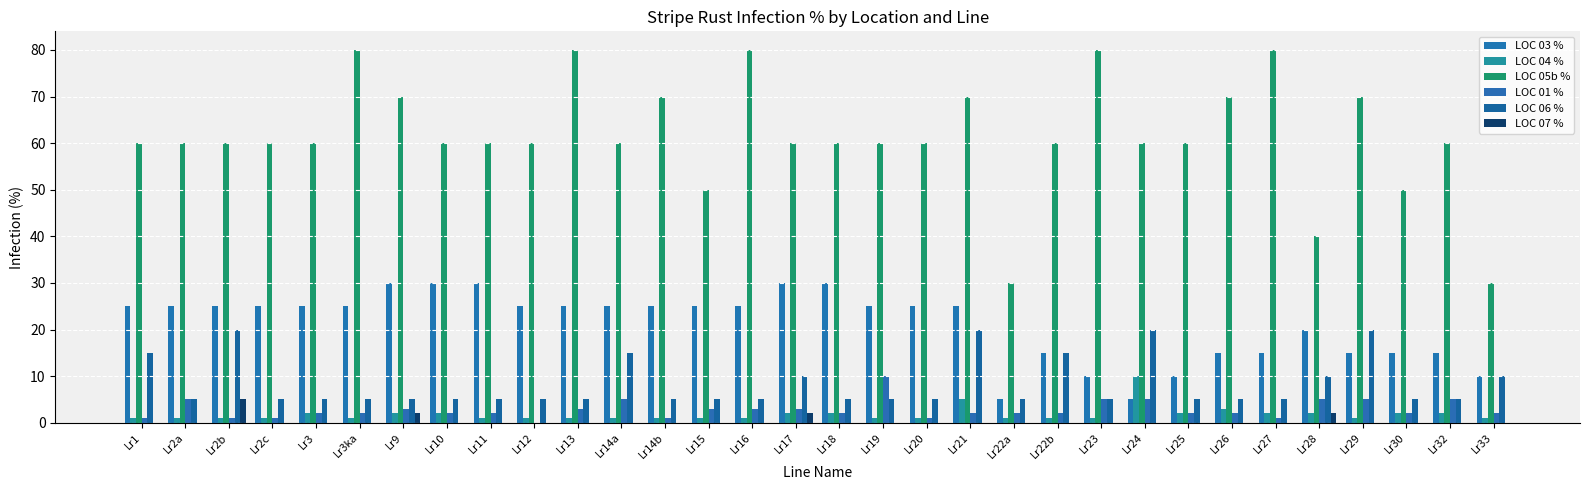

Rank the categories by LOC 04 % value from highest to lowest.

Lr24, Lr21, Lr26, Lr3, Lr9, Lr10, Lr17, Lr18, Lr25, Lr27, Lr28, Lr30, Lr32, Lr1, Lr2a, Lr2b, Lr2c, Lr3ka, Lr11, Lr12, Lr13, Lr14a, Lr14b, Lr15, Lr16, Lr19, Lr20, Lr22a, Lr22b, Lr23, Lr29, Lr33